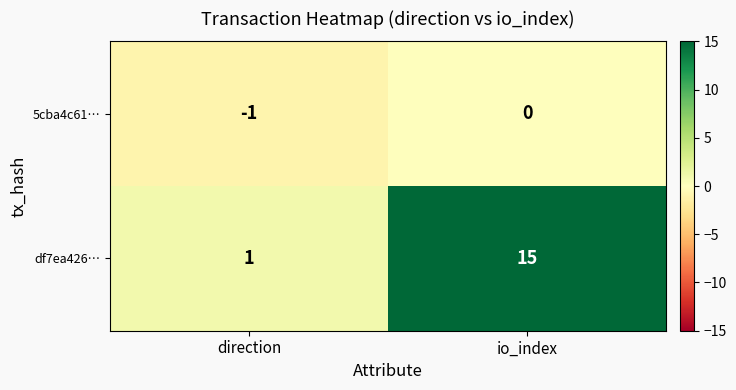

Which series has the largest range (max minus min)?

df7ea426…